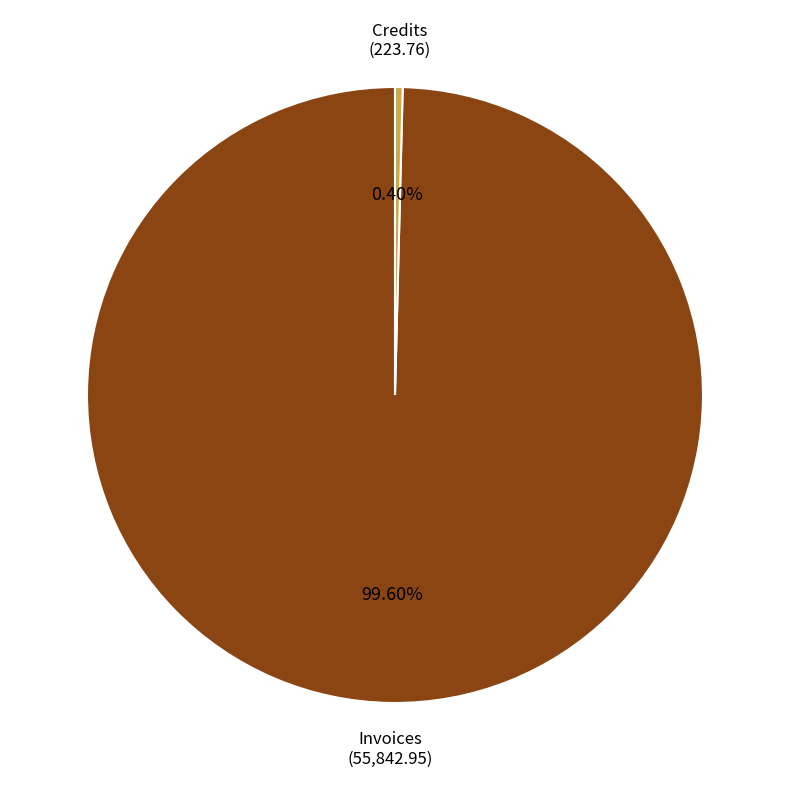

What percentage is NOT represented by Credits?

99.6%